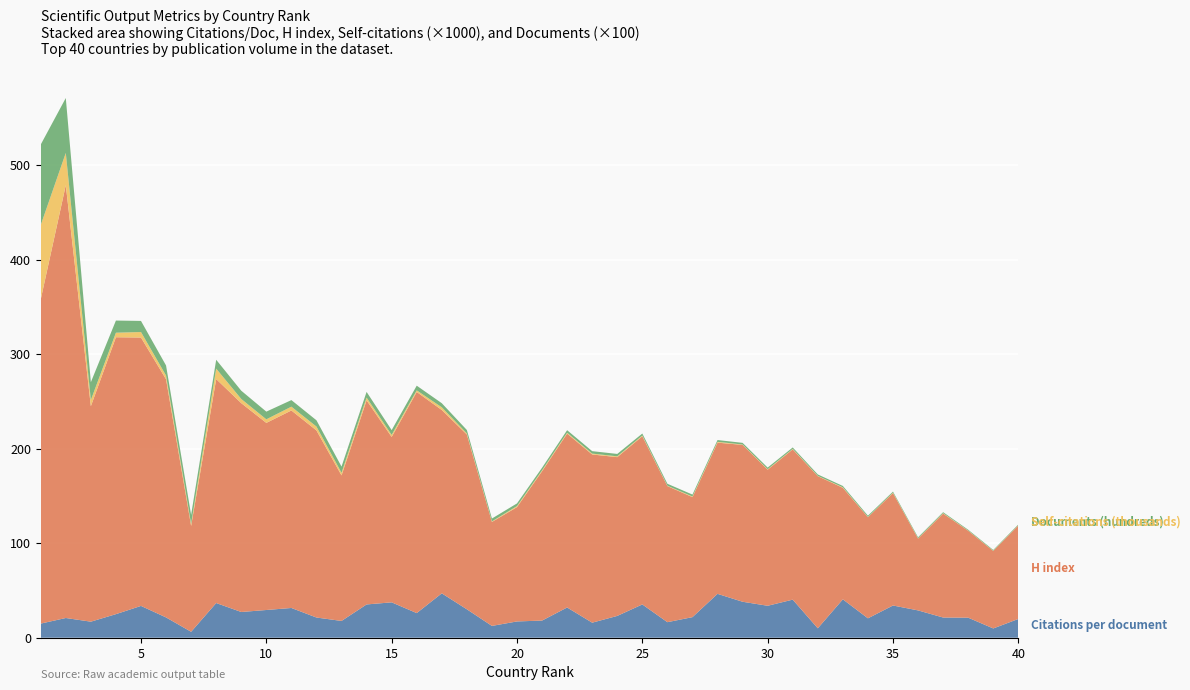

Reading left to right, what are all the values shown in this chart?

Citations per document: 1=14.9	2=20.9	3=17.0	4=24.9	5=33.7	6=21.5	7=6.3	8=36.7	9=27.2	10=29.3	11=31.5	12=21.4	13=17.8	14=35.2	15=37.4	16=26.1	17=47.0	18=30.1	19=12.5	20=17.2	21=18.2	22=32.0	23=15.9	24=23.1	25=35.2	26=16.4	27=21.8	28=46.4	29=38.1	30=33.8	31=40.3	32=10.0	33=40.6	34=20.5	35=34.1	36=28.9	37=21.4	38=21.2	39=9.8	40=19.9
H index: 1=343.0	2=458.0	3=228.0	4=293.0	5=284.0	6=252.0	7=112.0	8=237.0	9=221.0	10=198.0	11=209.0	12=198.0	13=154.0	14=216.0	15=175.0	16=234.0	17=194.0	18=185.0	19=110.0	20=121.0	21=158.0	22=184.0	23=178.0	24=168.0	25=178.0	26=144.0	27=127.0	28=160.0	29=166.0	30=144.0	31=159.0	32=161.0	33=118.0	34=107.0	35=119.0	36=76.0	37=110.0	38=92.0	39=82.0	40=99.0
Self-citations (thousands): 1=78.7	2=34.1	3=6.5	4=4.8	5=5.8	6=3.9	7=2.1	8=11.0	9=4.4	10=3.8	11=4.0	12=4.1	13=2.7	14=2.9	15=2.2	16=1.7	17=2.9	18=1.1	19=0.6	20=1.1	21=1.0	22=0.9	23=0.9	24=0.9	25=0.7	26=0.4	27=0.7	28=0.9	29=0.4	30=0.5	31=0.5	32=0.3	33=0.5	34=0.3	35=0.4	36=0.3	37=0.4	38=0.2	39=0.2	40=0.2
Documents (hundreds): 1=85.2	2=58.1	3=18.9	4=12.9	5=11.8	6=10.7	7=9.6	8=9.4	9=8.7	10=8.2	11=7.0	12=6.6	13=6.6	14=6.0	15=5.1	16=5.0	17=4.3	18=3.7	19=3.0	20=2.8	21=2.7	22=2.7	23=2.6	24=2.5	25=2.1	26=2.1	27=2.0	28=1.9	29=1.8	30=1.7	31=1.5	32=1.5	33=1.4	34=1.4	35=1.1	36=1.1	37=1.0	38=0.8	39=0.8	40=0.8